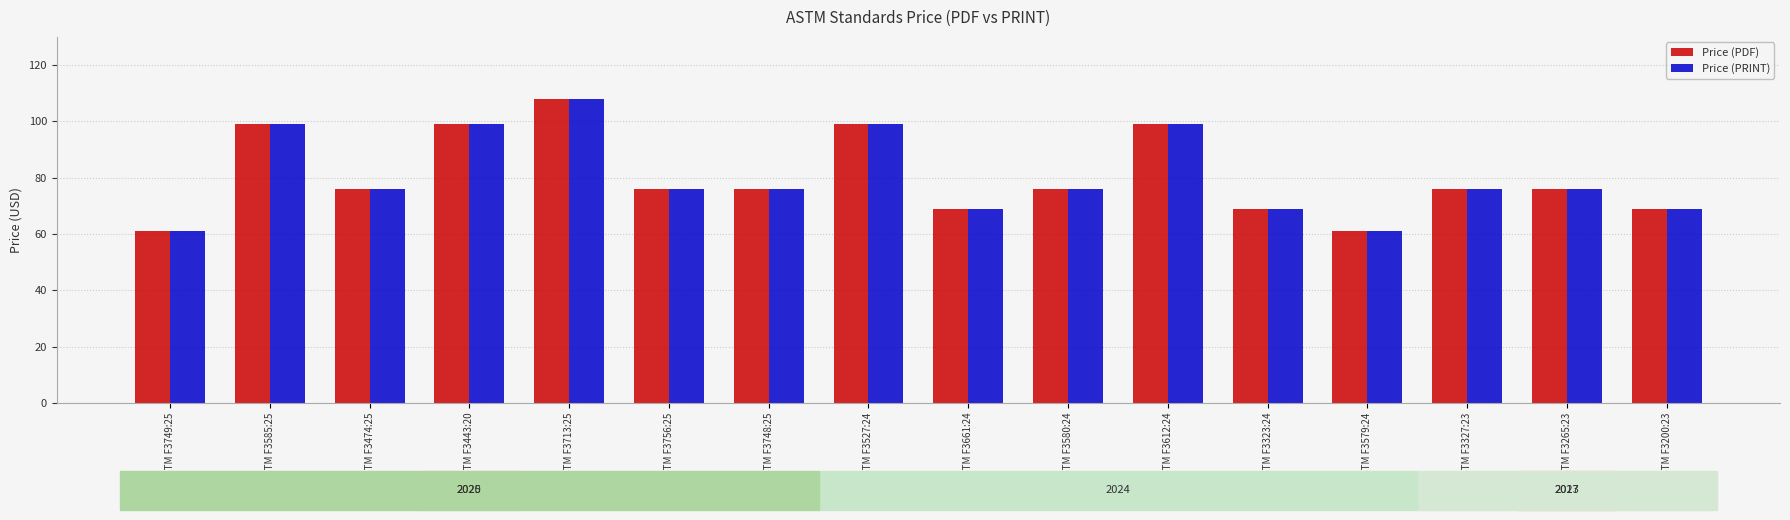

Reading left to right, extract all data points from this chart.

Price (PDF): ASTM F3749:25=61	ASTM F3585:25=99	ASTM F3474:25=76	ASTM F3443:20=99	ASTM F3713:25=108	ASTM F3756:25=76	ASTM F3748:25=76	ASTM F3527:24=99	ASTM F3661:24=69	ASTM F3580:24=76	ASTM F3612:24=99	ASTM F3323:24=69	ASTM F3579:24=61	ASTM F3327:23=76	ASTM F3265:23=76	ASTM F3200:23=69
Price (PRINT): ASTM F3749:25=61	ASTM F3585:25=99	ASTM F3474:25=76	ASTM F3443:20=99	ASTM F3713:25=108	ASTM F3756:25=76	ASTM F3748:25=76	ASTM F3527:24=99	ASTM F3661:24=69	ASTM F3580:24=76	ASTM F3612:24=99	ASTM F3323:24=69	ASTM F3579:24=61	ASTM F3327:23=76	ASTM F3265:23=76	ASTM F3200:23=69